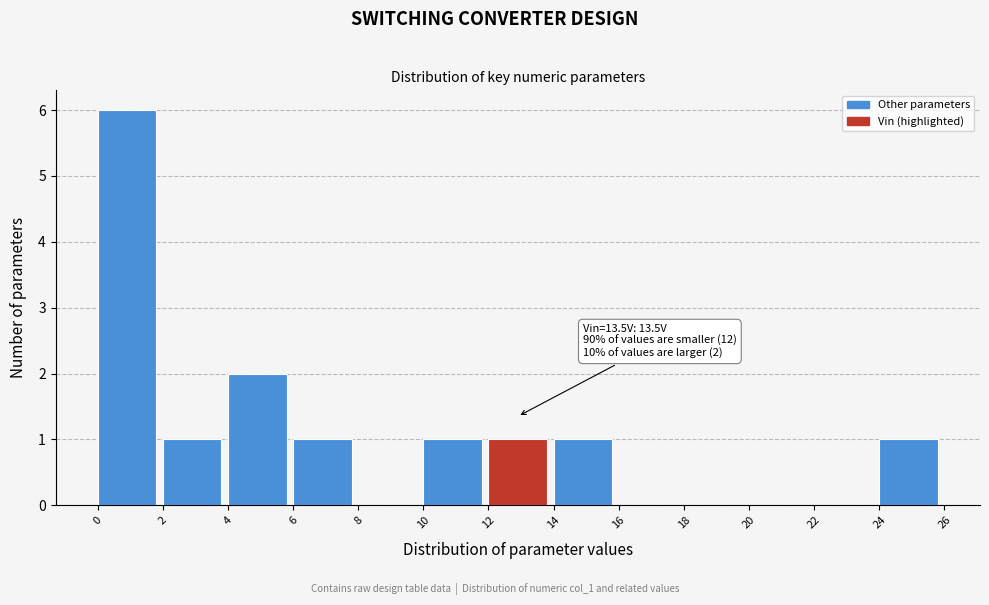

Which range on the x-axis has the tallest bar?

0 to 2